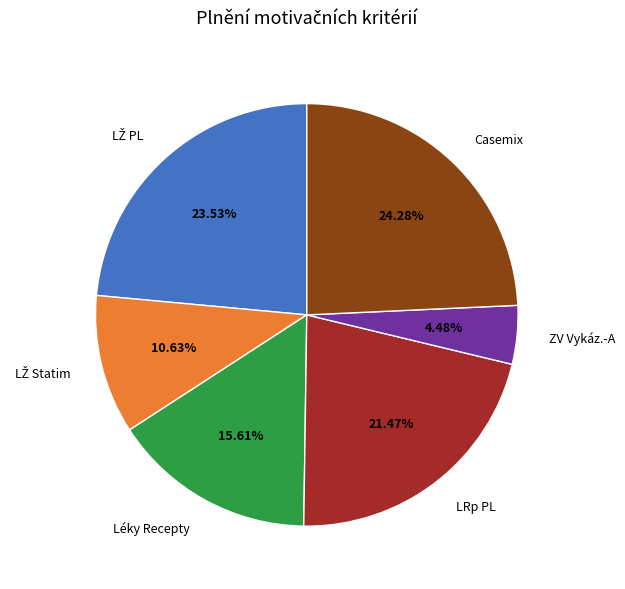

Between Casemix and LRp PL, which is larger?

Casemix